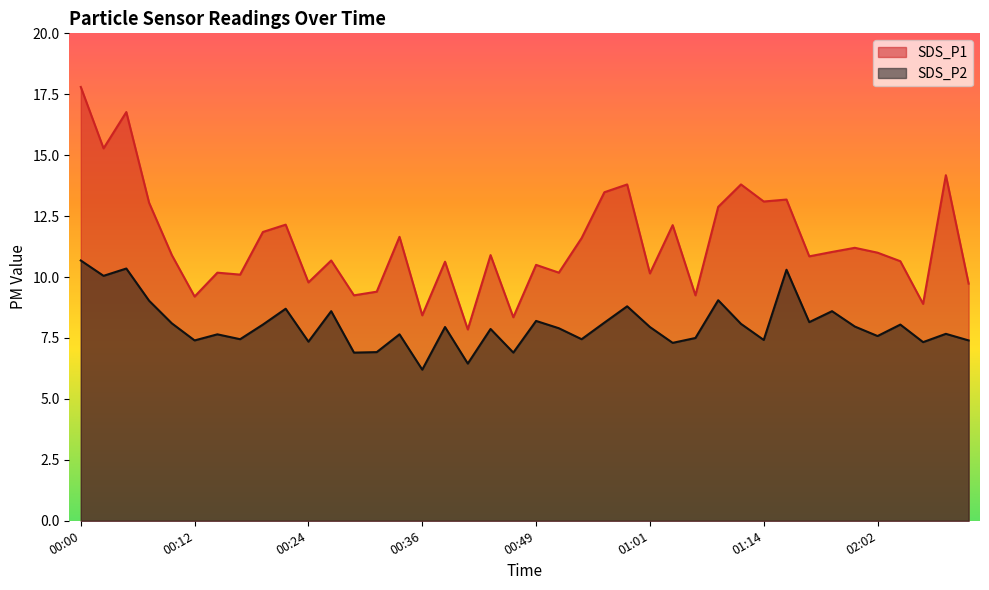

How many lines are shown in the chart?

2